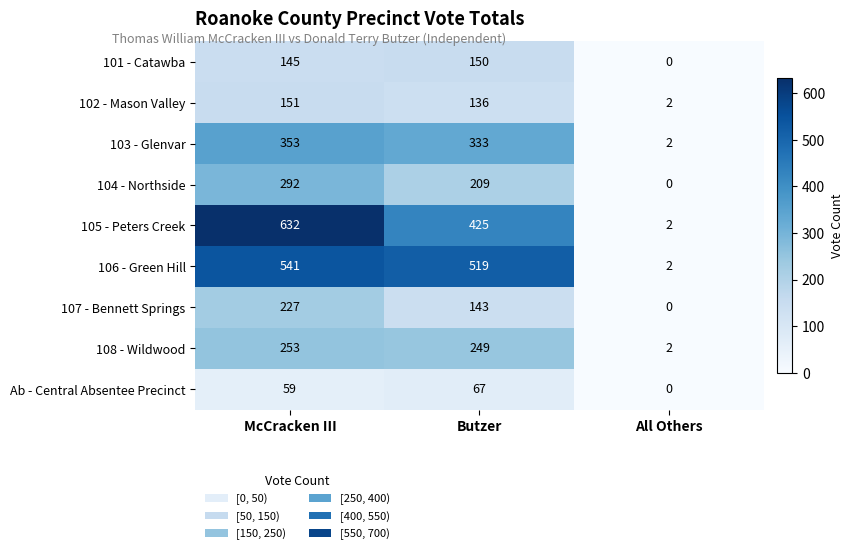

What is the sum of all 106 - Green Hill values?

1062